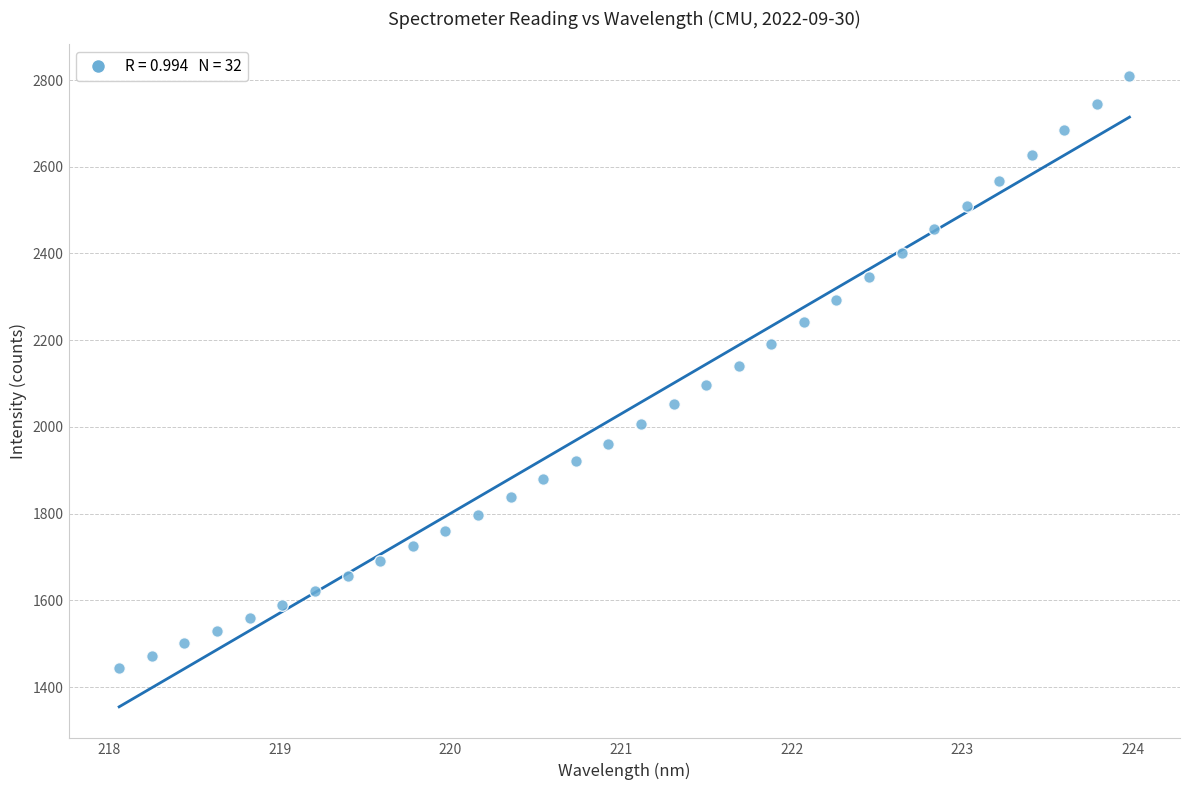

What is the range of X values (max minus min)?

5.9